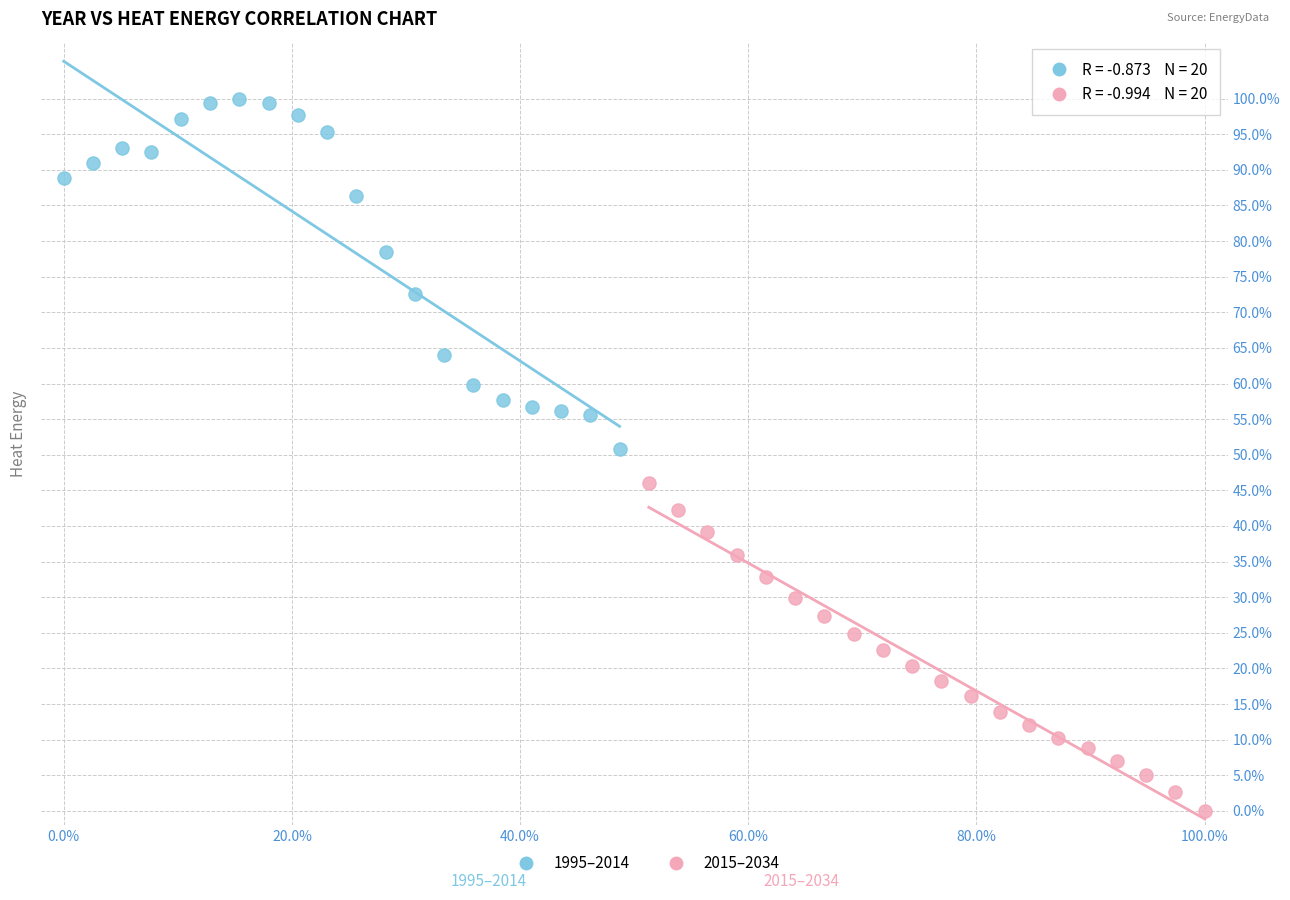

Which series reaches the maximum Y coordinate?

1995–2014